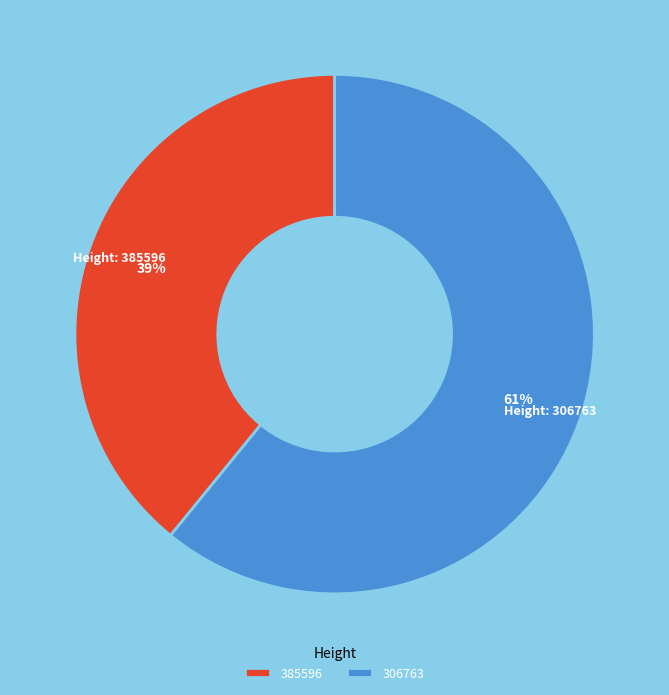

To the nearest percent, what is the combined percentage of 385596 and 306763?

100%